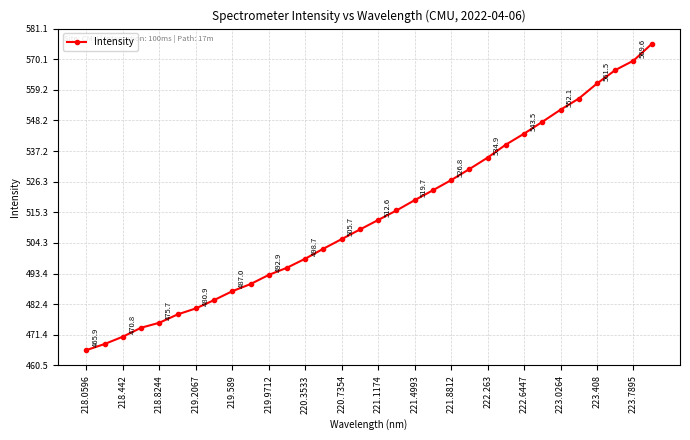

What is the value of the 9th point from the left?

487.0